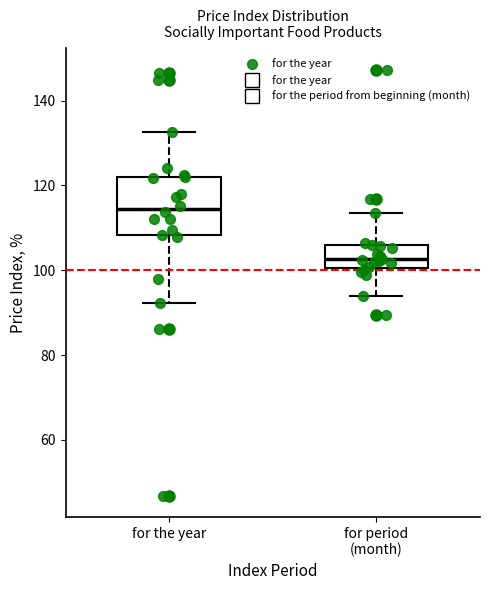

Comparing the boxes themselves (not the whiskers), which one is the tallest?

for the year